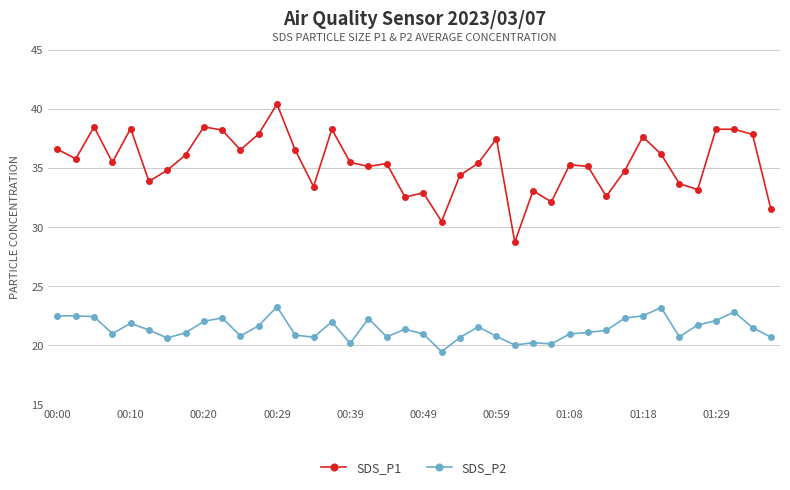

True or false: SDS_P2 and SDS_P1 intersect in this chart.

False